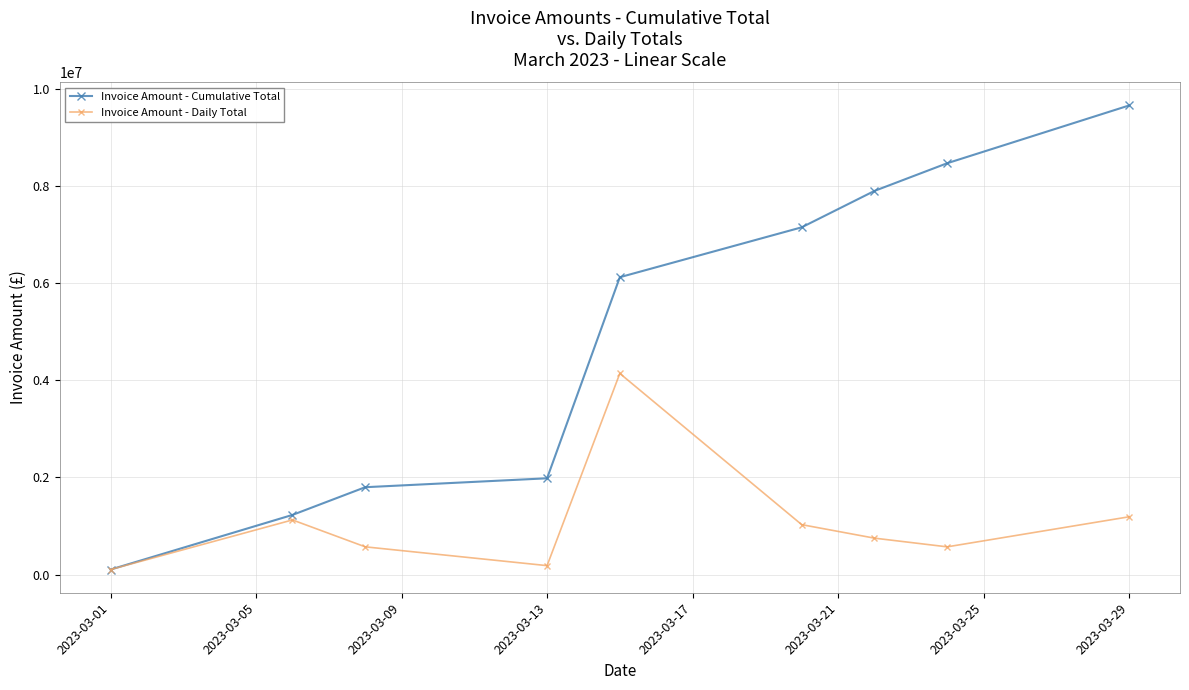

Which series has the largest range (max minus min)?

Invoice Amount - Cumulative Total